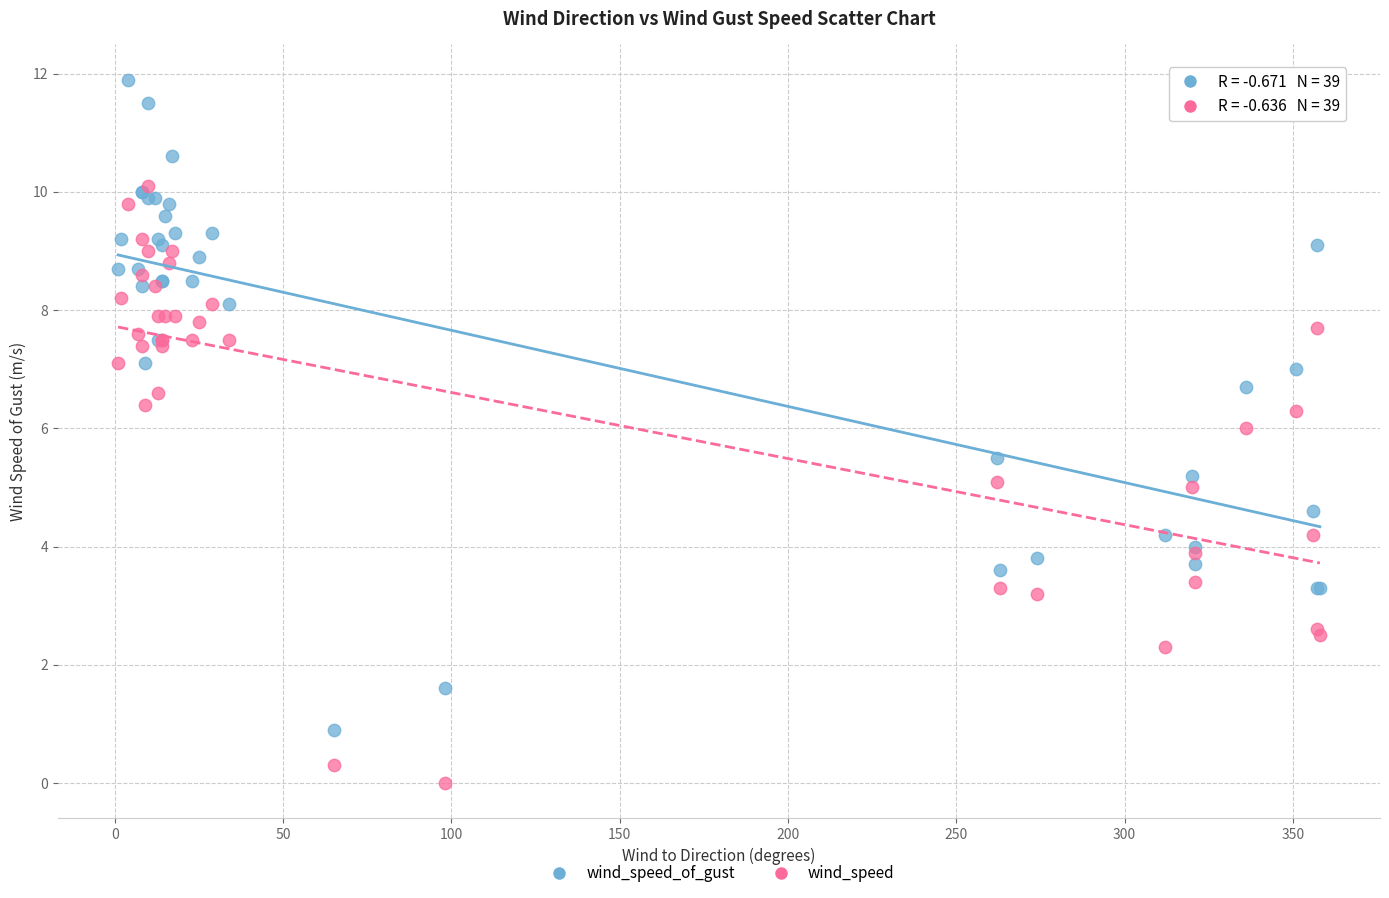

What are all the series names shown in the legend?

wind_speed_of_gust, wind_speed